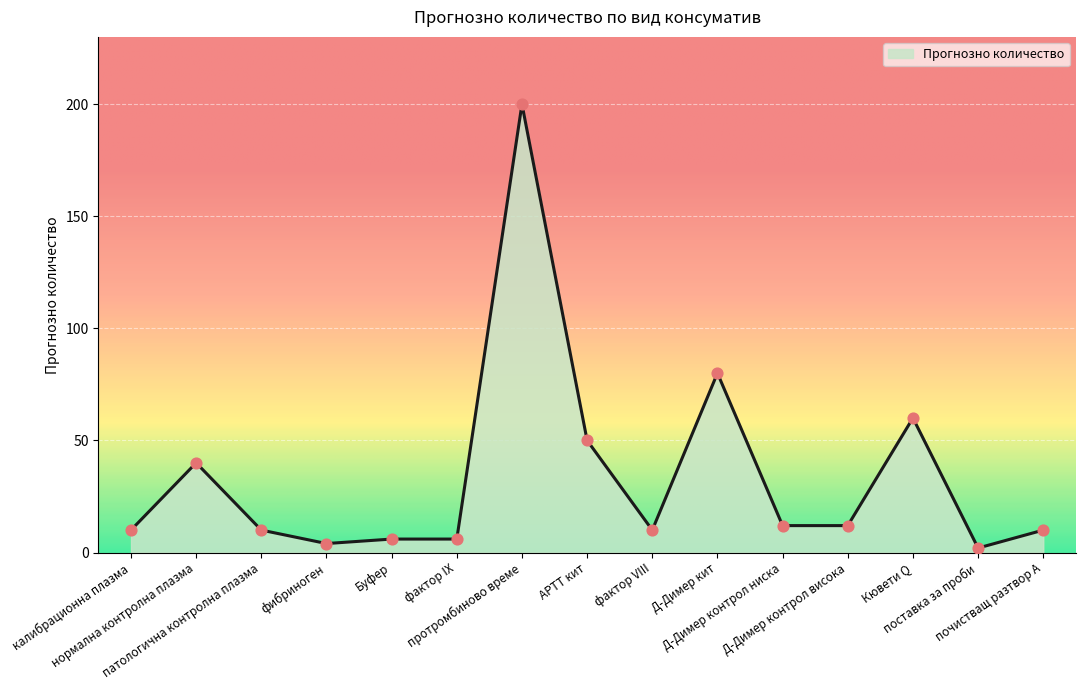

What is the greatest value displayed?

200